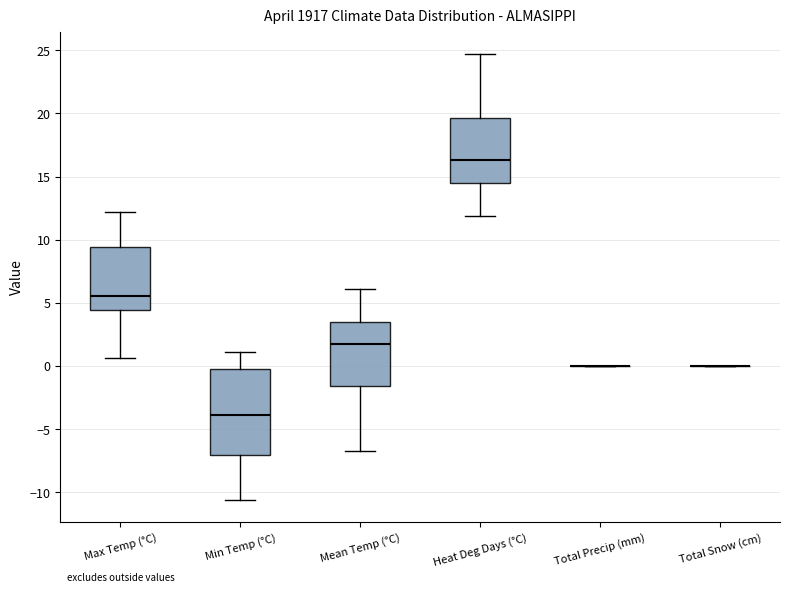

Reading left to right, read every box against the y-axis: the position of its median line, the range the box covers, and the ends of its whiskers. The values are not printed on the chart, so give them approximately, as read against the axis.

Max Temp (°C): median 5.5, box 4.5 to 9.5, whiskers 0.5 to 12.0
Min Temp (°C): median -4.0, box -7.0 to -0.5, whiskers -10.5 to 1.0
Mean Temp (°C): median 1.5, box -1.5 to 3.5, whiskers -6.5 to 6.0
Heat Deg Days (°C): median 16.5, box 14.5 to 19.5, whiskers 12.0 to 24.5
Total Precip (mm): box collapsed to a line at 0.0, whiskers 0.0 to 0.0
Total Snow (cm): box collapsed to a line at 0.0, whiskers 0.0 to 0.0